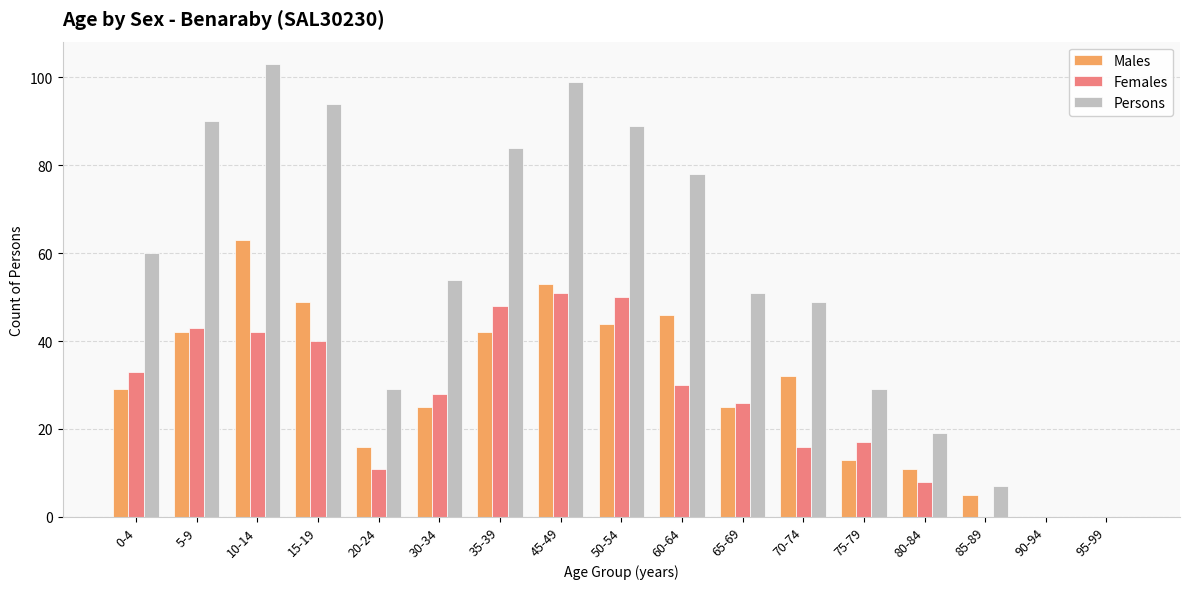

How many categories are shown in the chart?

17